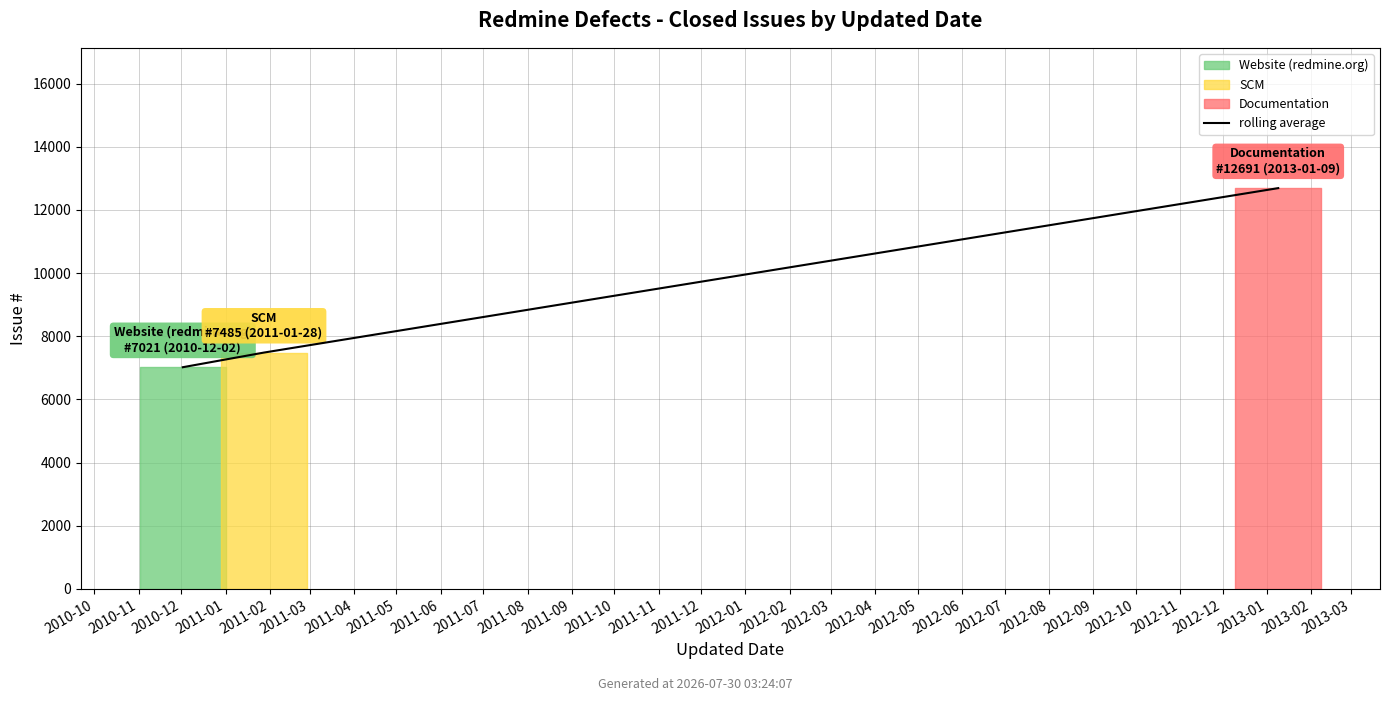

What is the minimum value shown in the chart?

7021